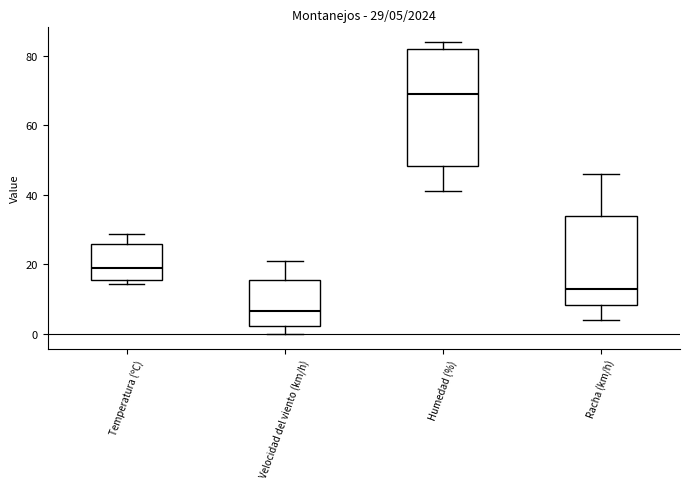

Comparing the boxes themselves (not the whiskers), which one is the tallest?

Humedad (%)